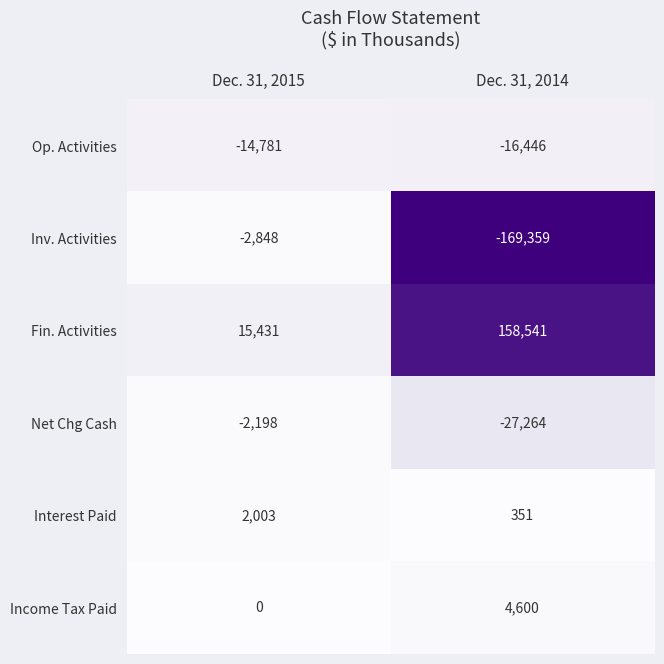

At Dec. 31, 2015, list the series in order from smallest to largest.

Op. Activities, Inv. Activities, Net Chg Cash, Income Tax Paid, Interest Paid, Fin. Activities